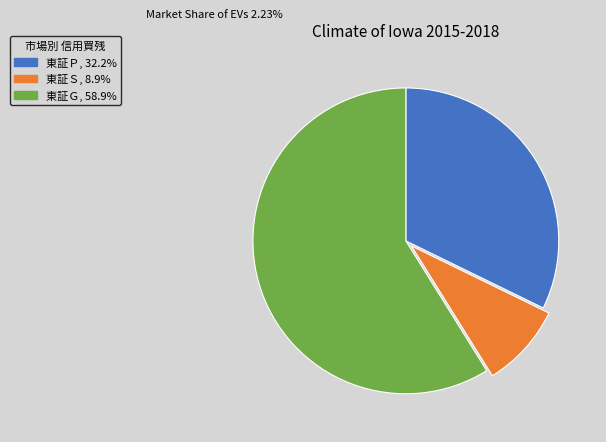

What is the ratio of the value at 東証Ｐ, 32.2% to the value at 東証Ｓ, 8.9%?

3.6